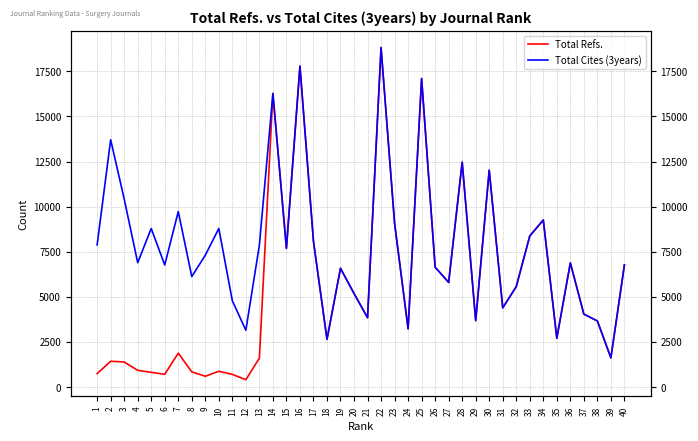

Is it true that Total Refs. equals 6582 at 19?

True